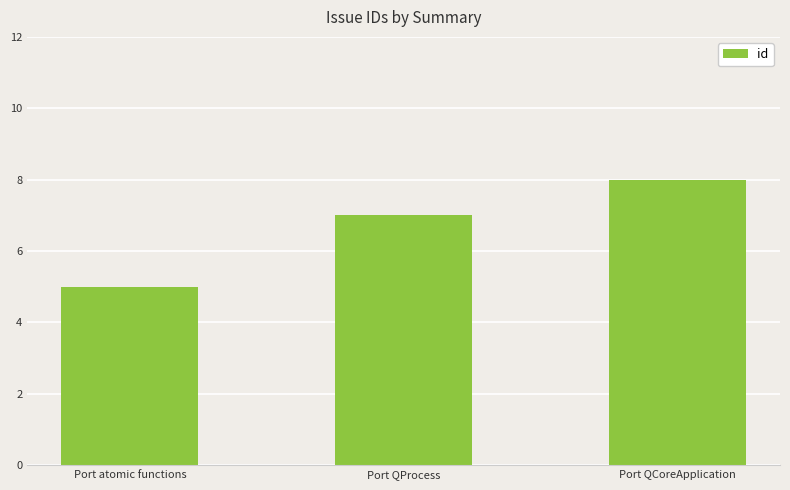

Rank the categories by value from lowest to highest.

Port atomic functions, Port QProcess, Port QCoreApplication